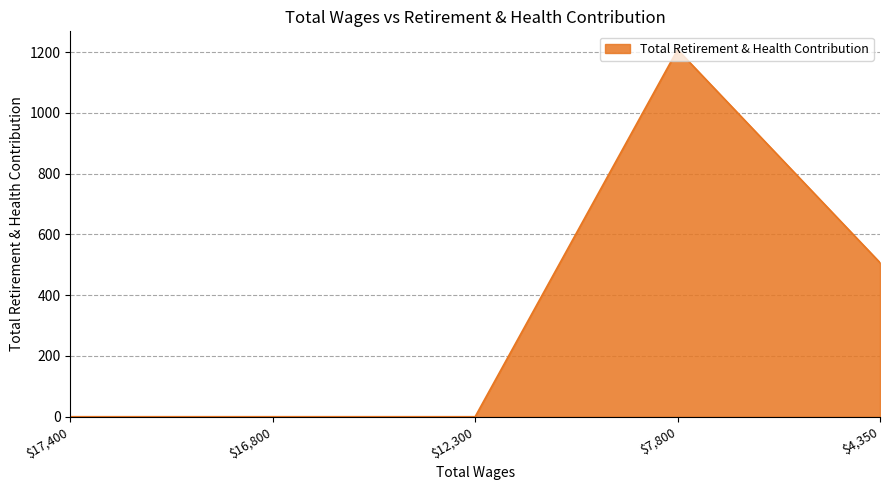

At which label is the value closest to 604?

$4,350